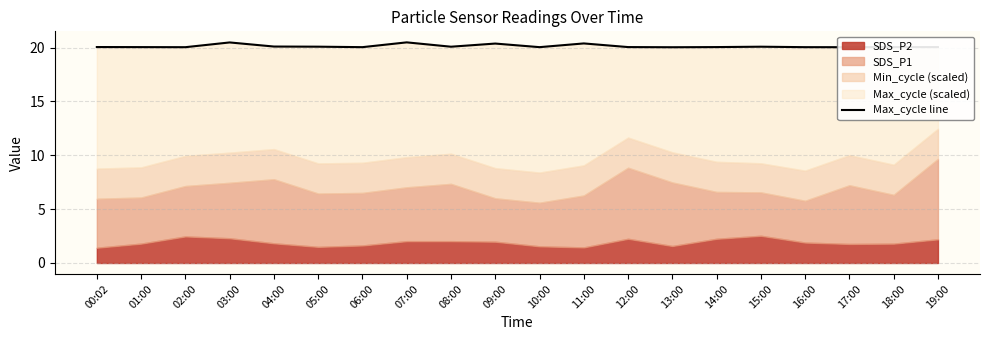

Rank the categories by value from lowest to highest.

13:00, 17:00, 02:00, 16:00, 06:00, 10:00, 01:00, 19:00, 12:00, 14:00, 18:00, 00:02, 08:00, 15:00, 05:00, 04:00, 09:00, 11:00, 03:00, 07:00